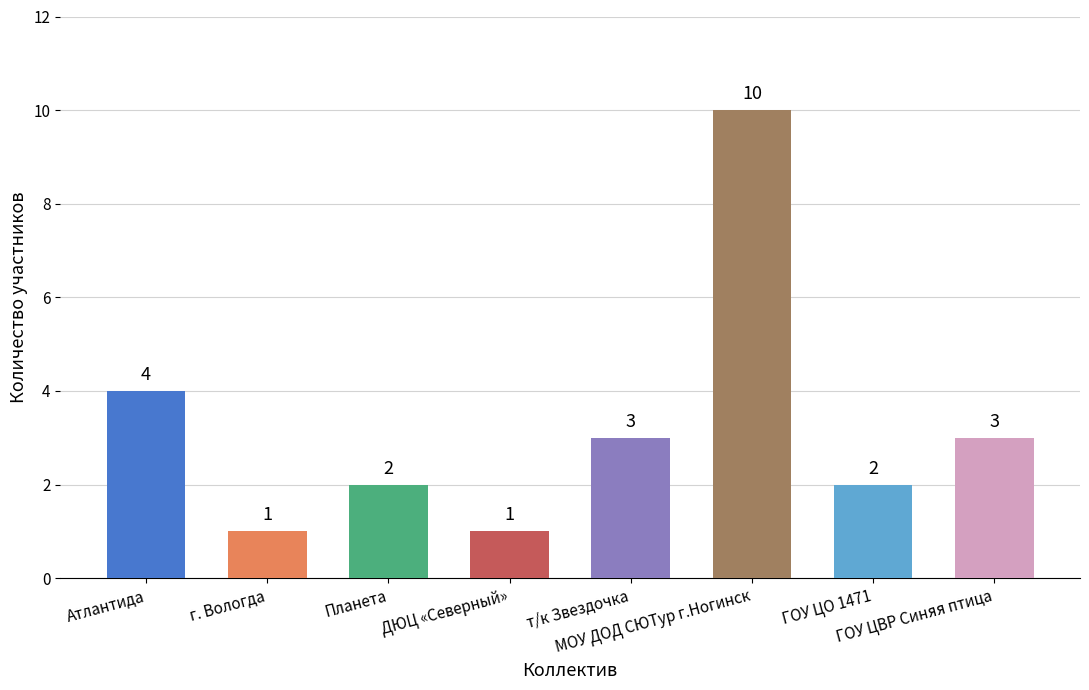

Count the values in the range 2 to 4.

5